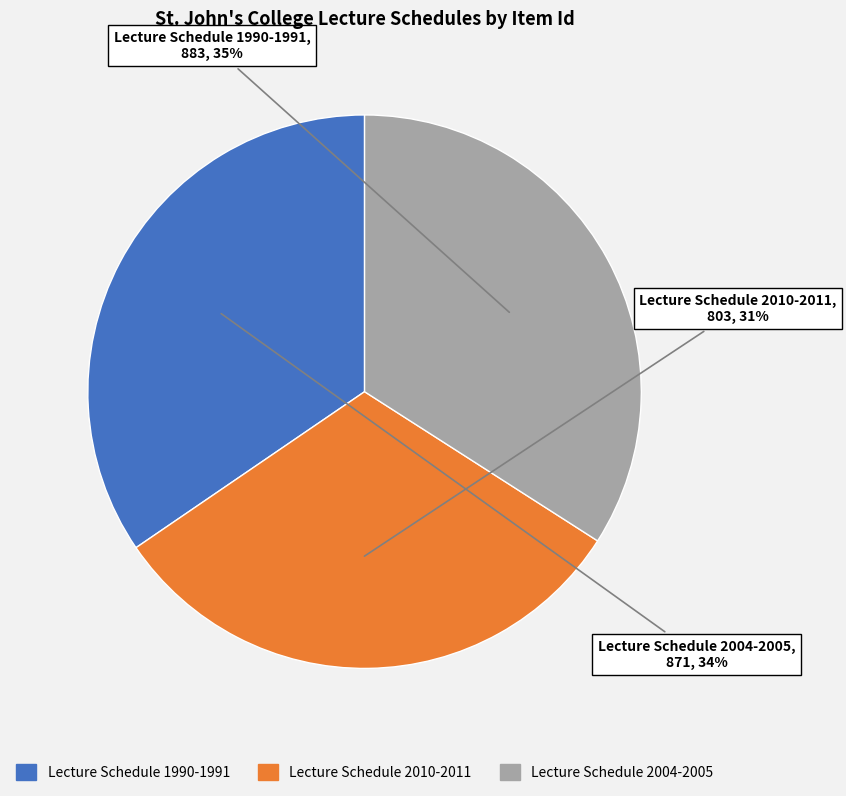

How many segments does this pie chart have?

3